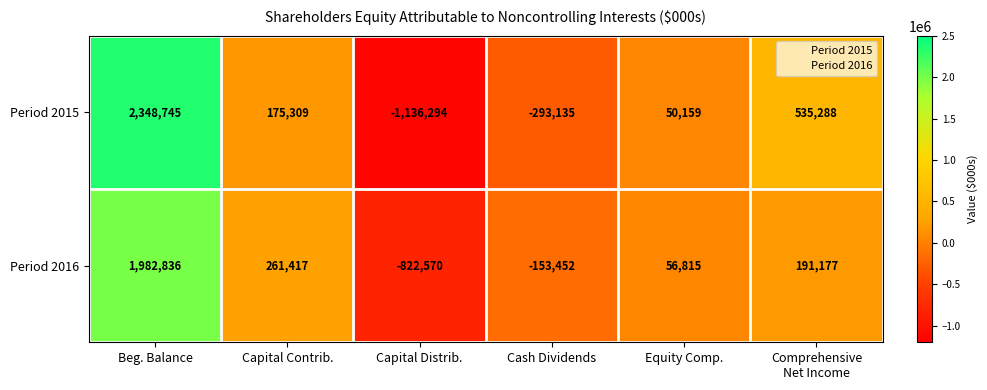

What is the minimum value shown in the chart?

-1136294